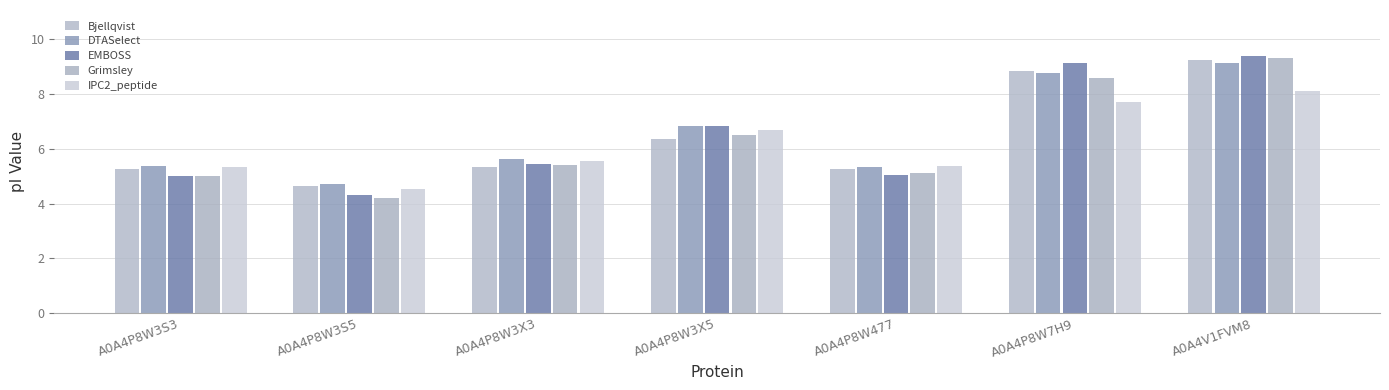

What is the difference between the maximum and minimum values in the DTASelect series?

4.4